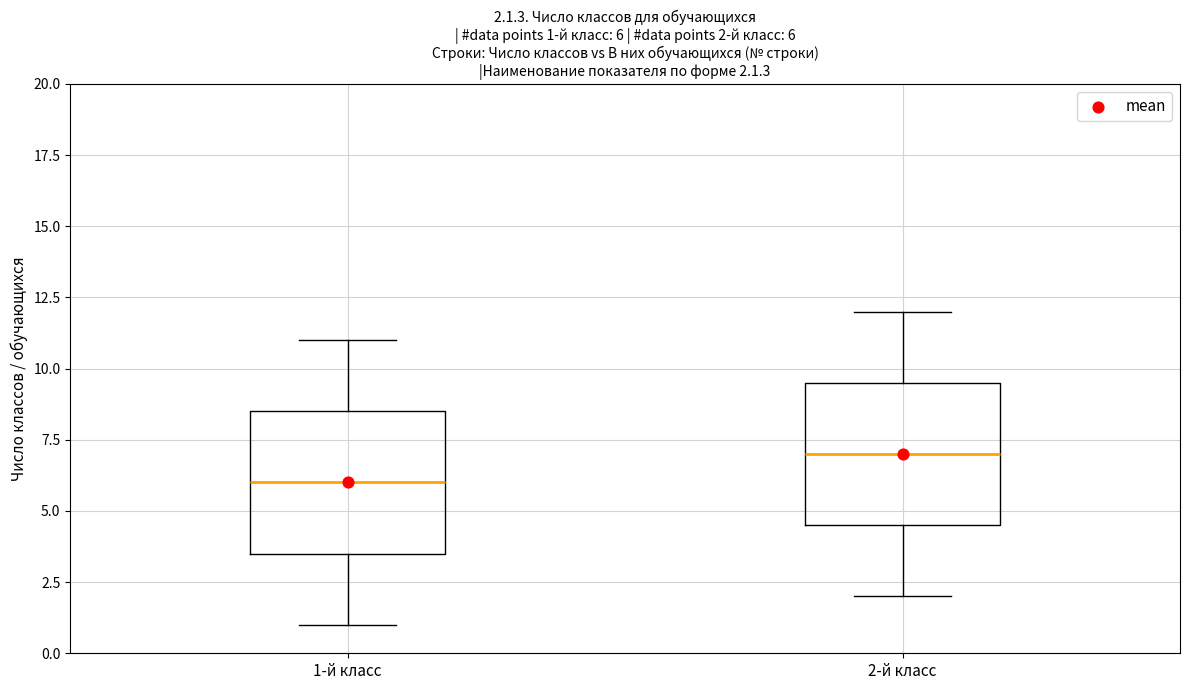

Which box has the lowest median line?

1-й класс